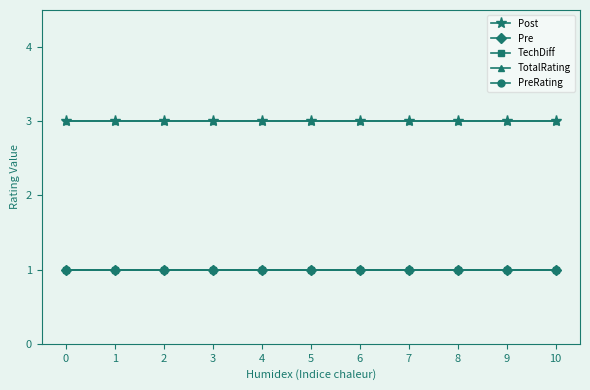

What is the value of the Post point at the 11th from the left?

3